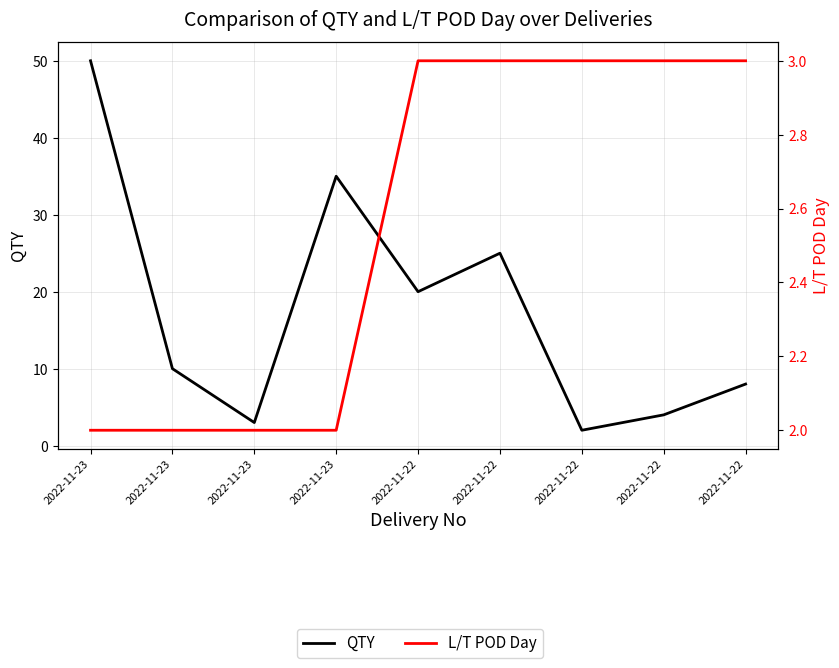

What is the greatest value displayed?

50